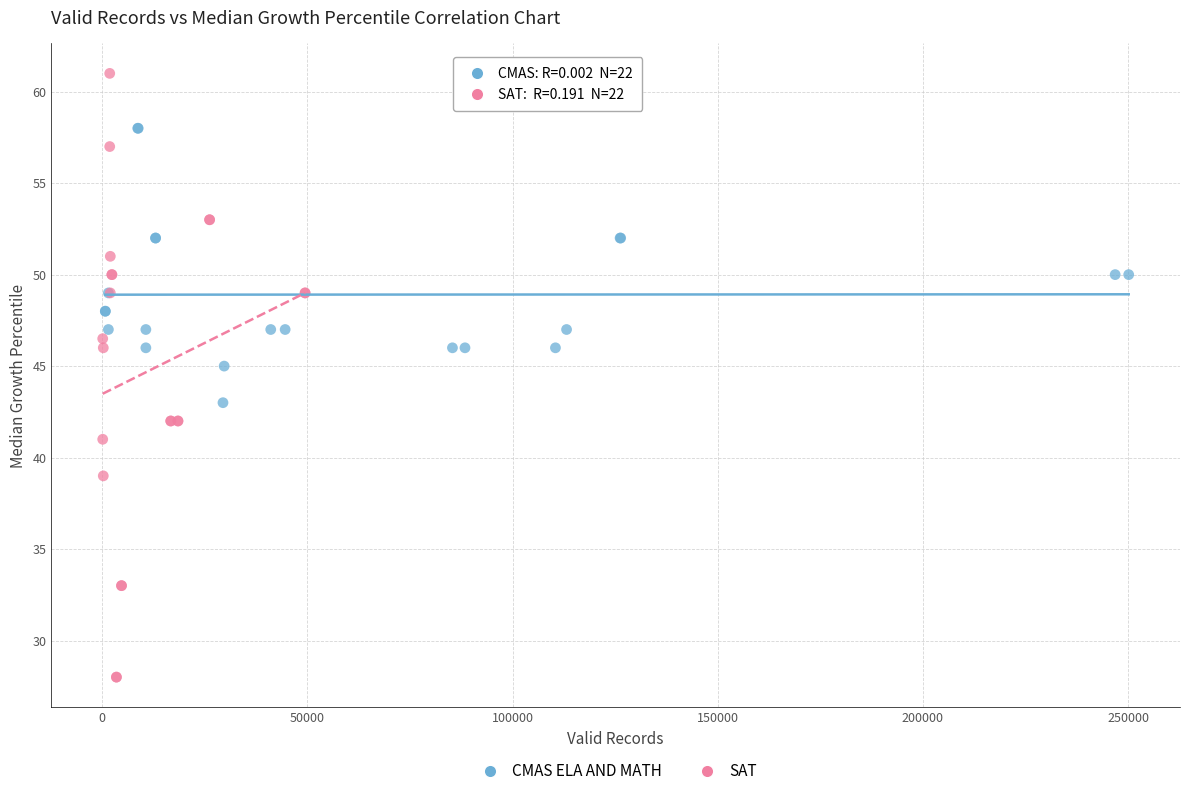

Which series reaches the maximum Y coordinate?

SAT